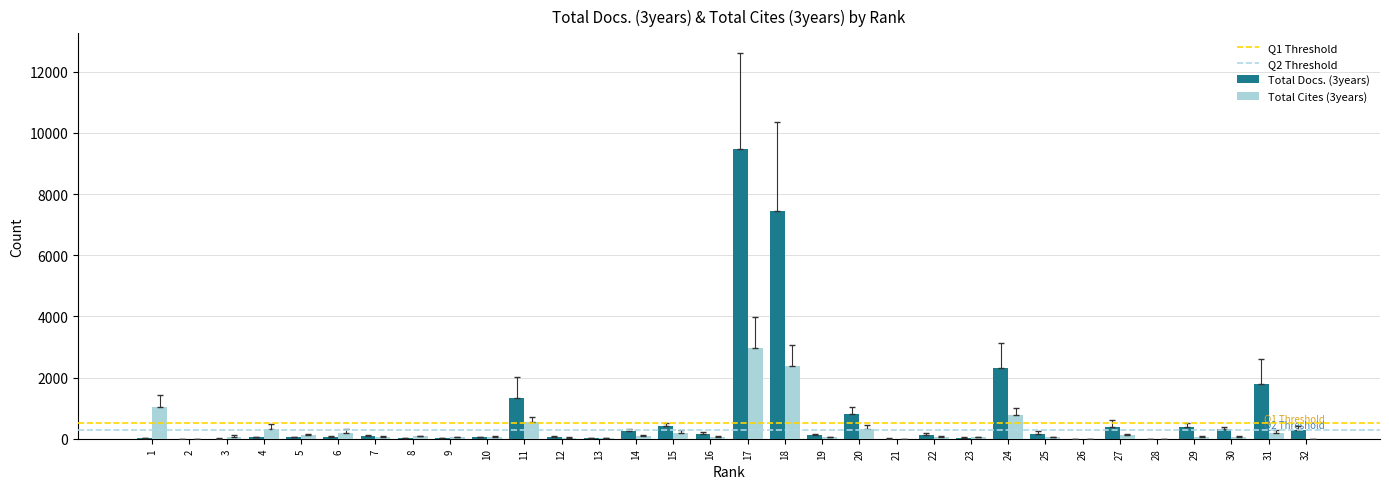

At which category is the sum across all series the highest?

17